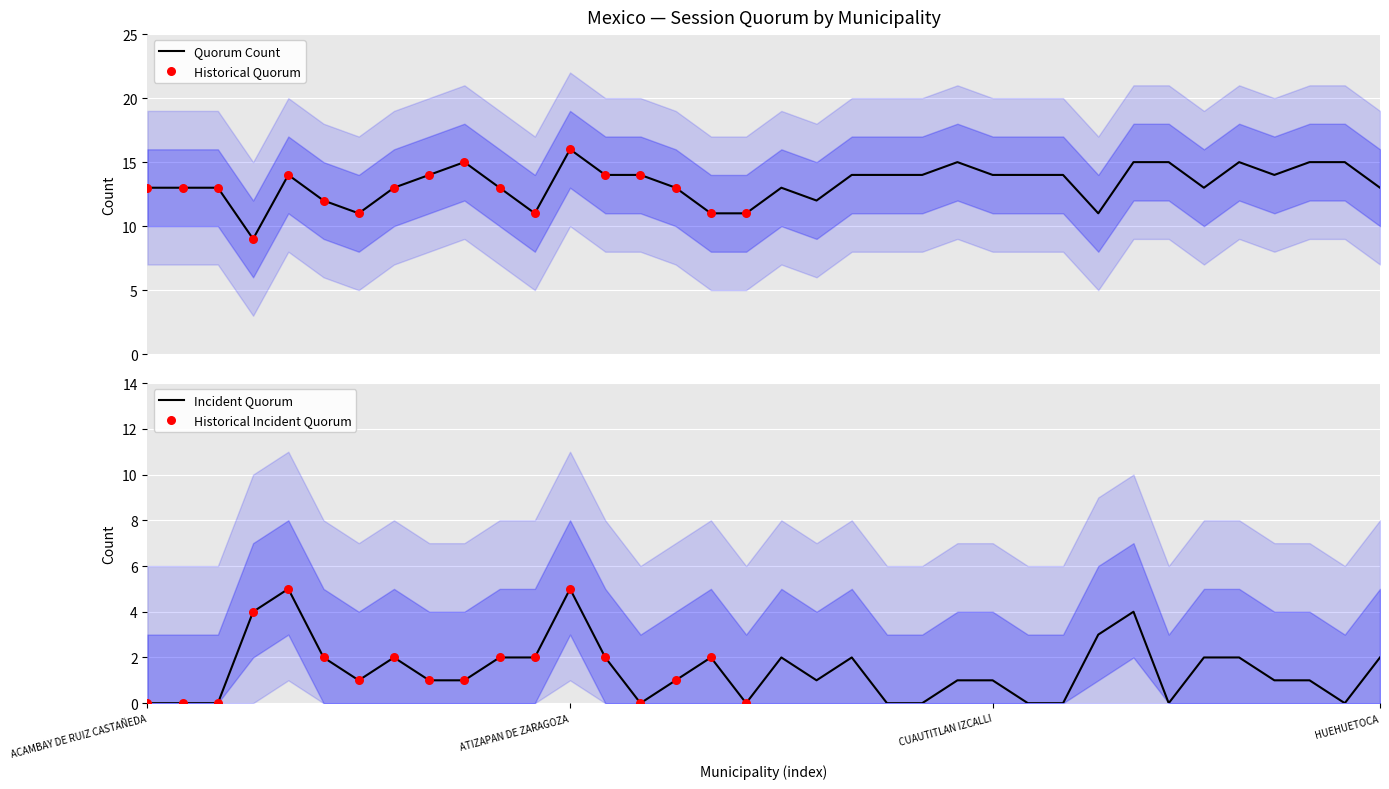

Which series has the widest spread of Y values?

QUORUM